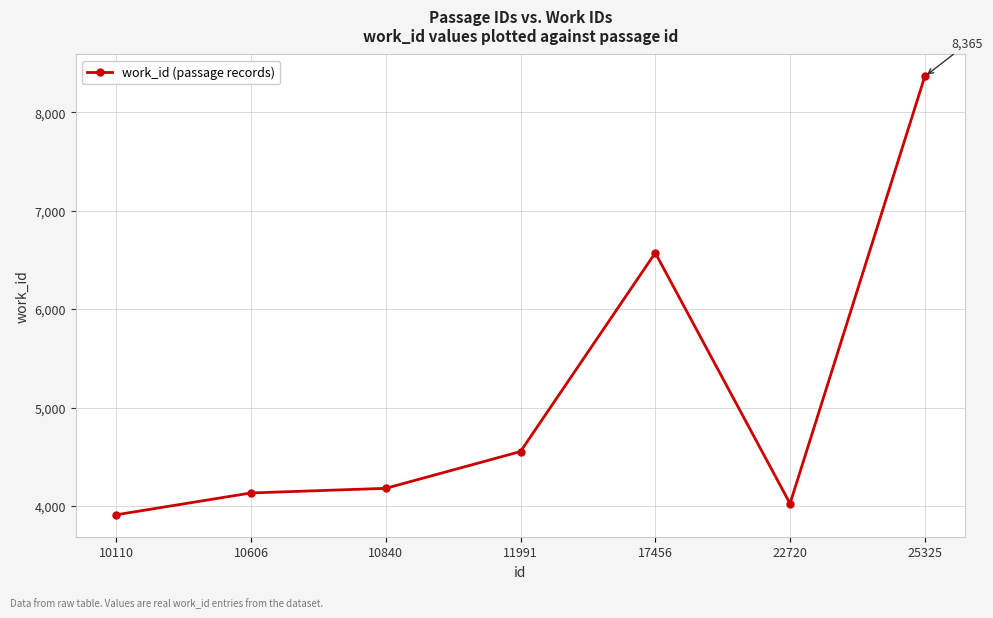

How many series are shown in this chart?

1